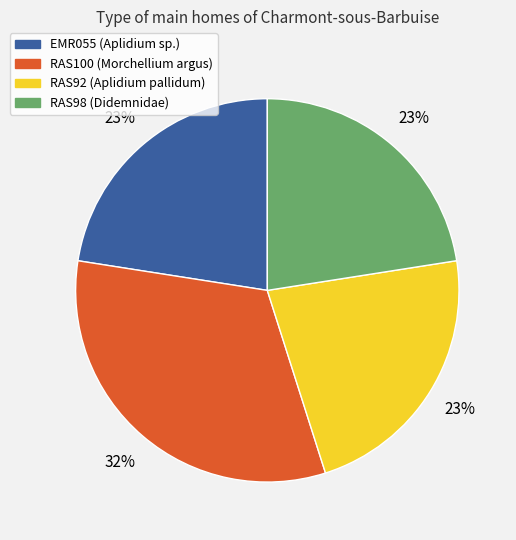

Which has a higher value, RAS100 or RAS98?

RAS100